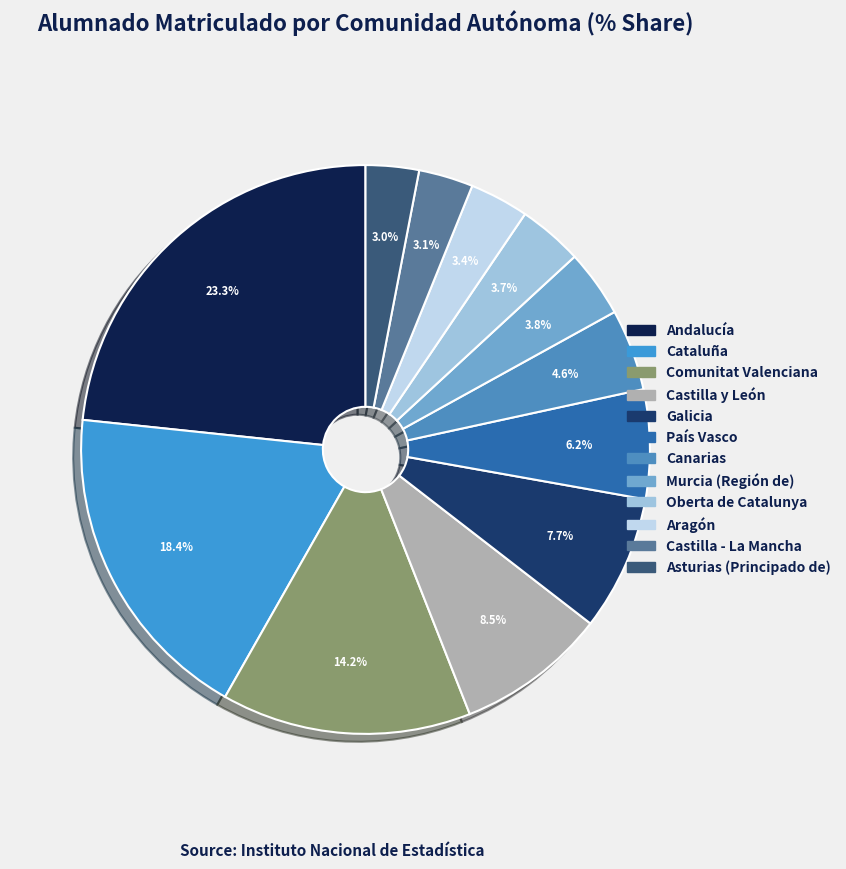

Count the number of slices in the pie.

12